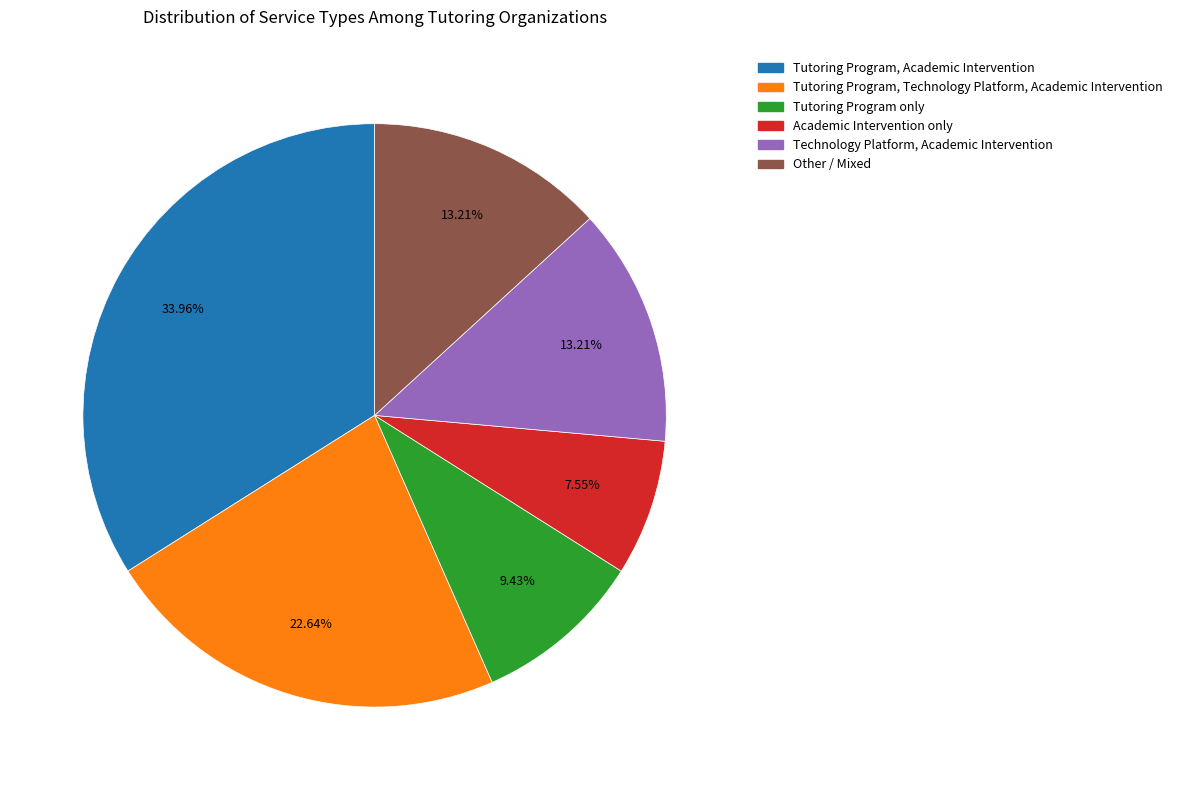

Does any single category account for the majority?

No